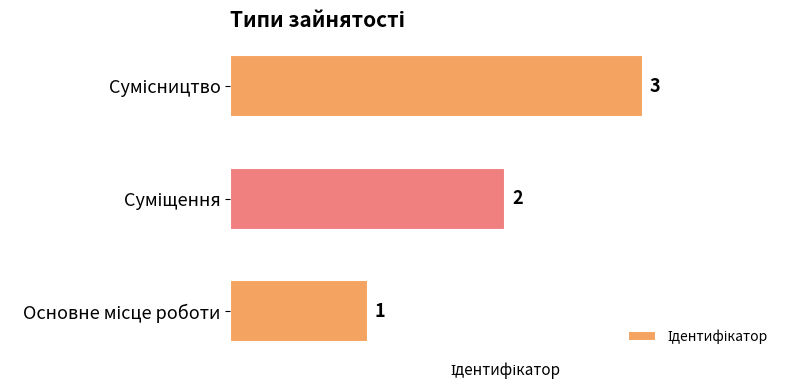

What is the greatest value displayed?

3